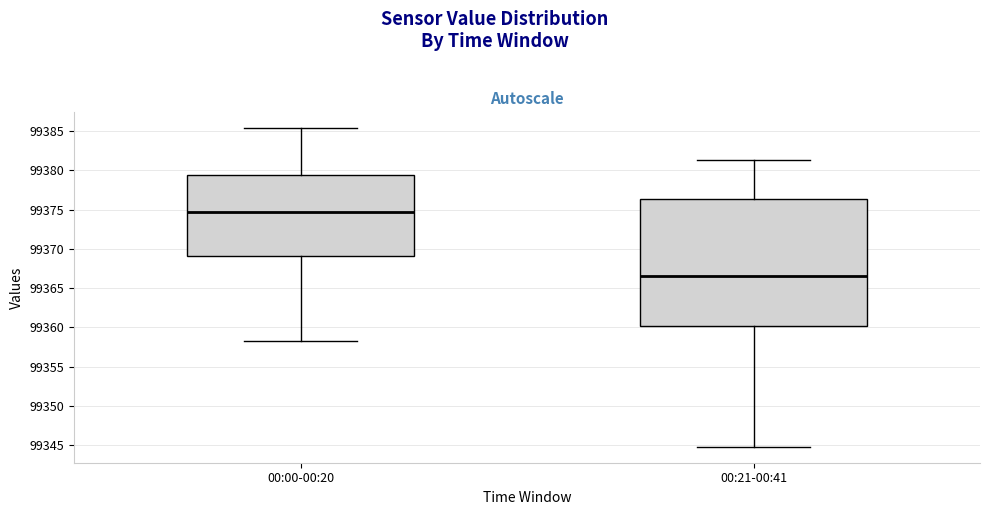

Where does the lower whisker of the box for 00:21-00:41 end on the y-axis? The values are not printed on the chart, so give them approximately, as read against the axis.

99345.0